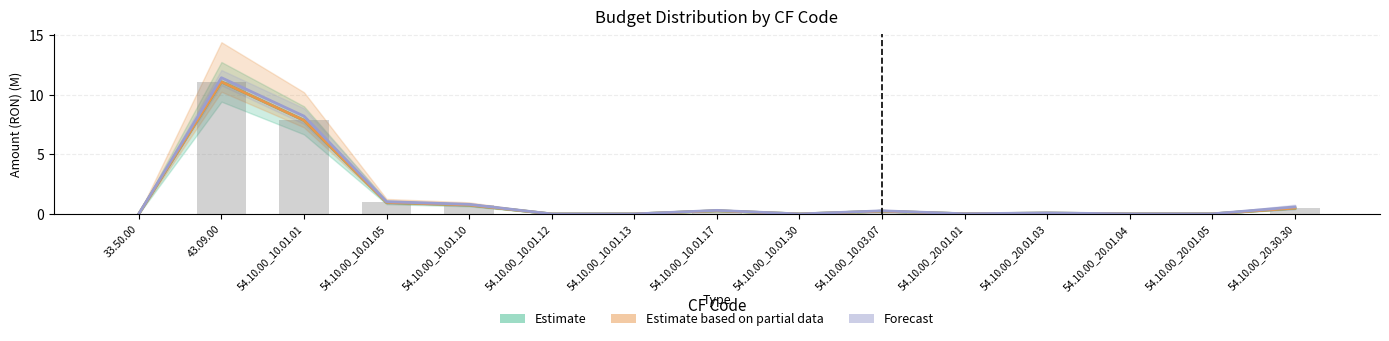

At which category does the chart reach its minimum across all series?

54.10.00_10.01.12